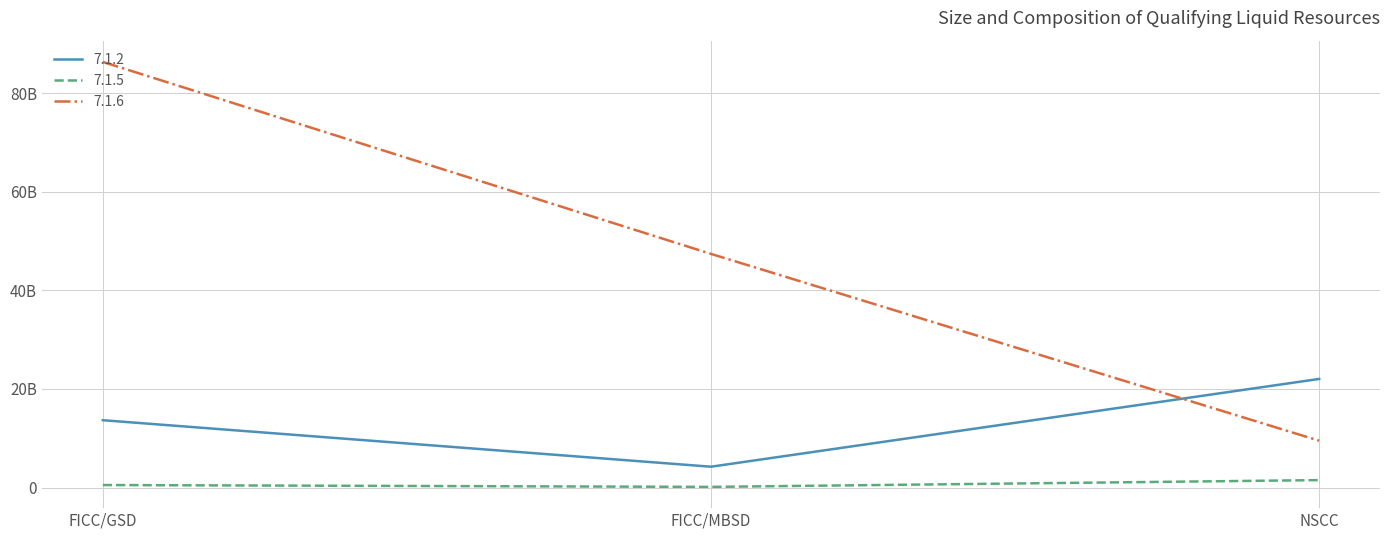

What is the label of the 3rd point from the right?

FICC/GSD